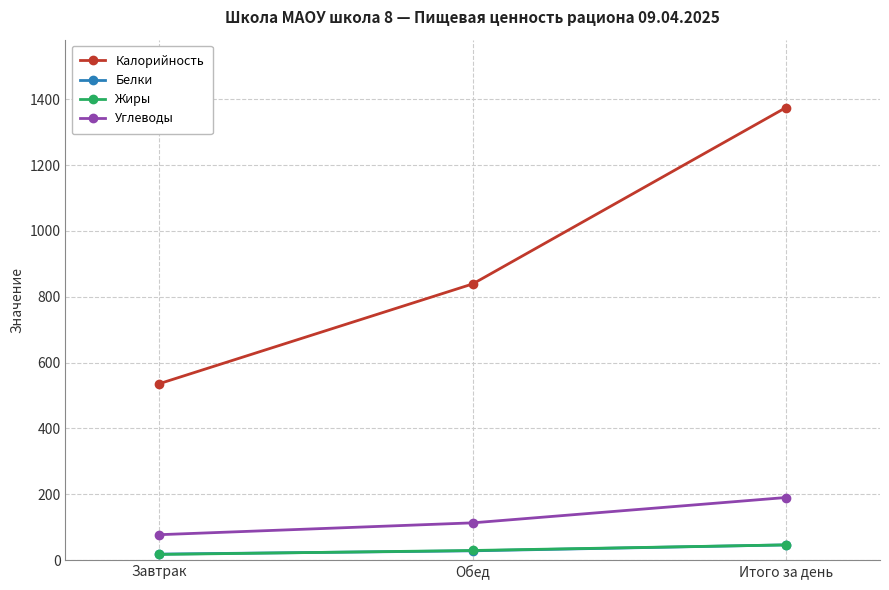

Which series has the largest range (max minus min)?

Калорийность